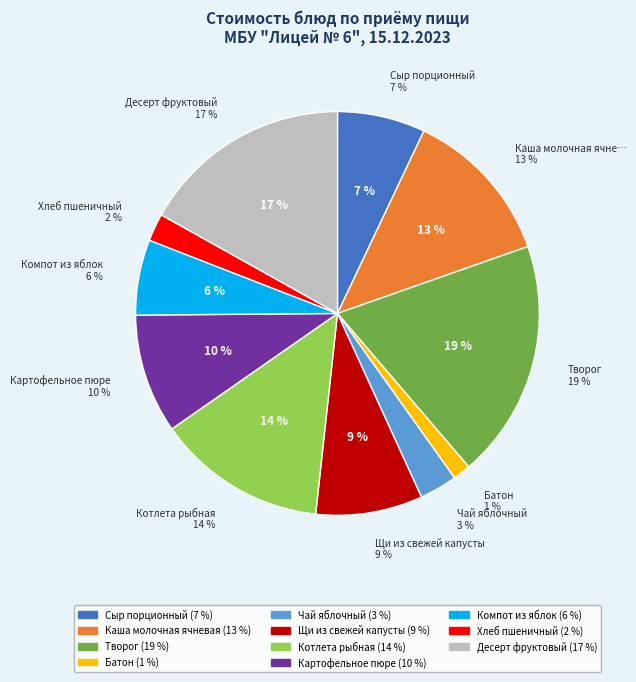

How many slices are in this pie chart?

11